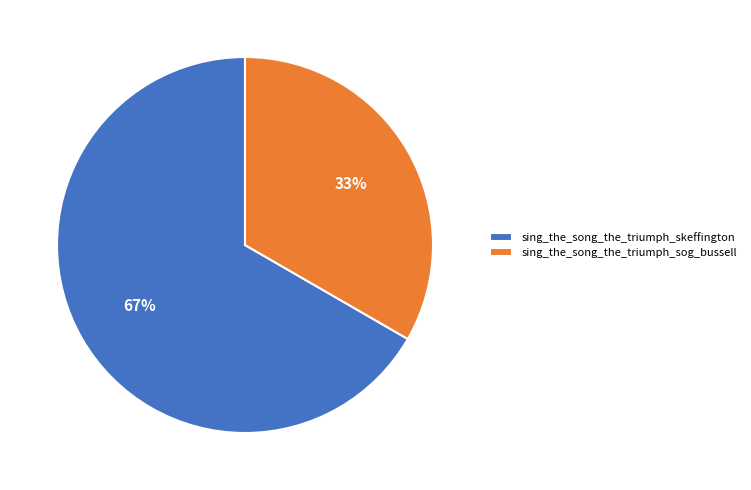

What is the ratio of the value at sing_the_song_the_triumph_sog_bussell to the value at sing_the_song_the_triumph_skeffington?

0.5